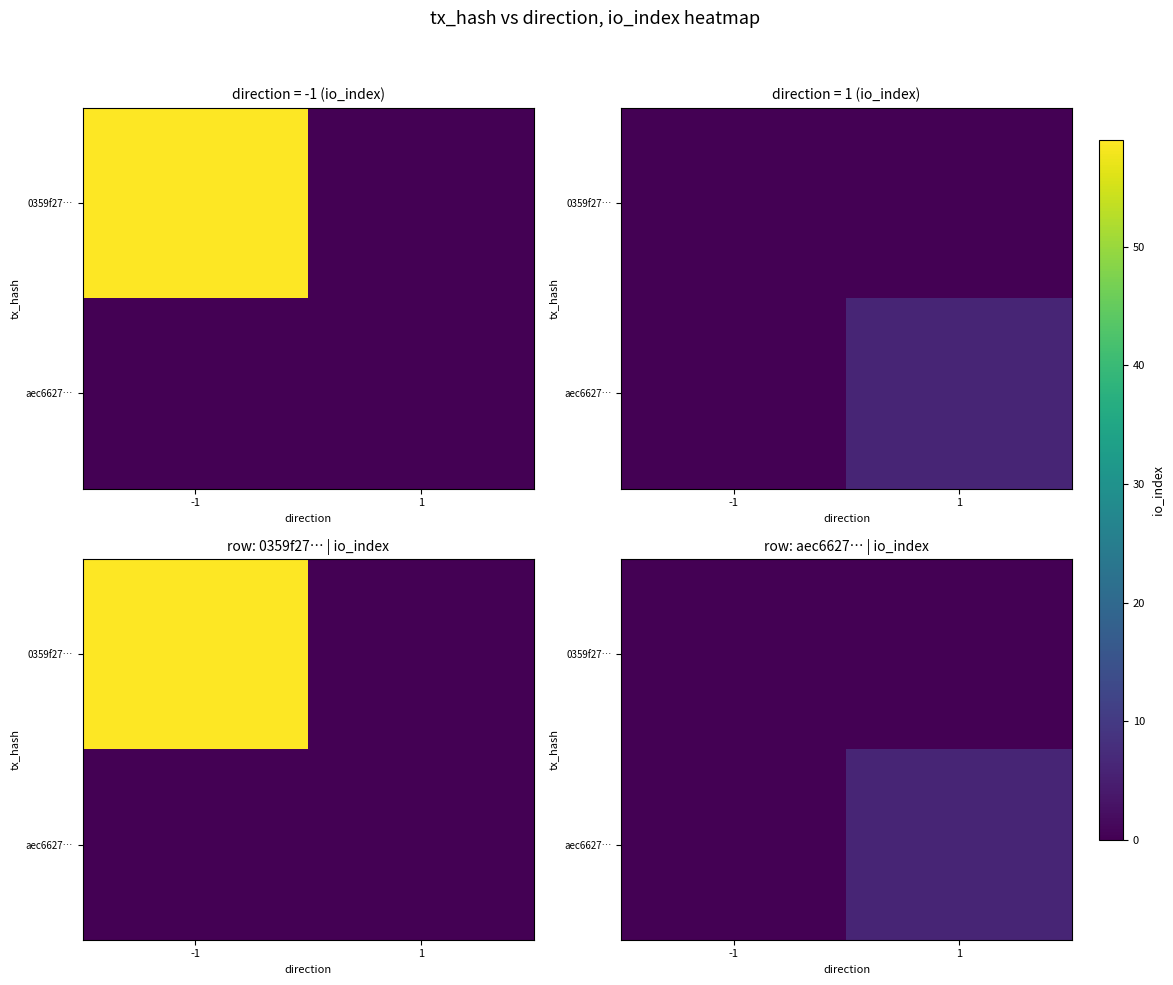

How many aec6627… values are between 0 and 6?

2